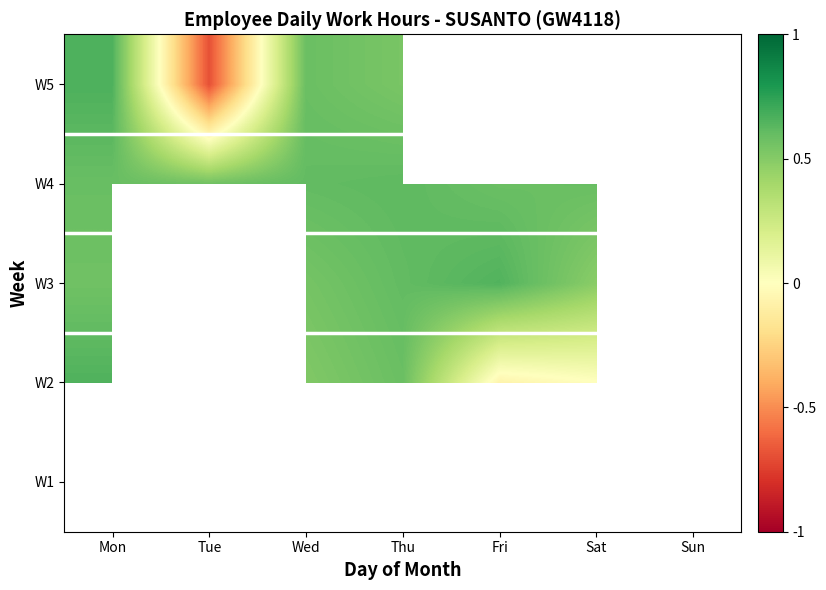

At which category does the chart reach its peak across all series?

Mon